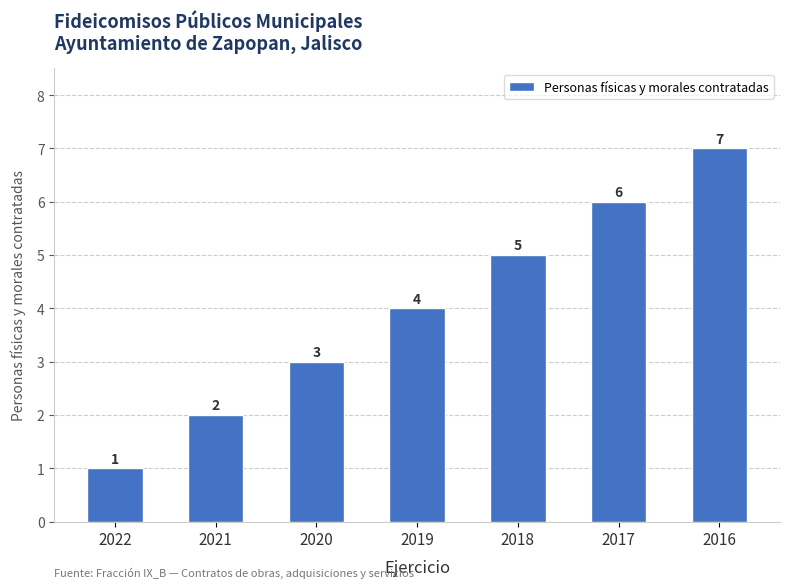

Reading left to right, list all the values displayed in this chart.

1	2	3	4	5	6	7